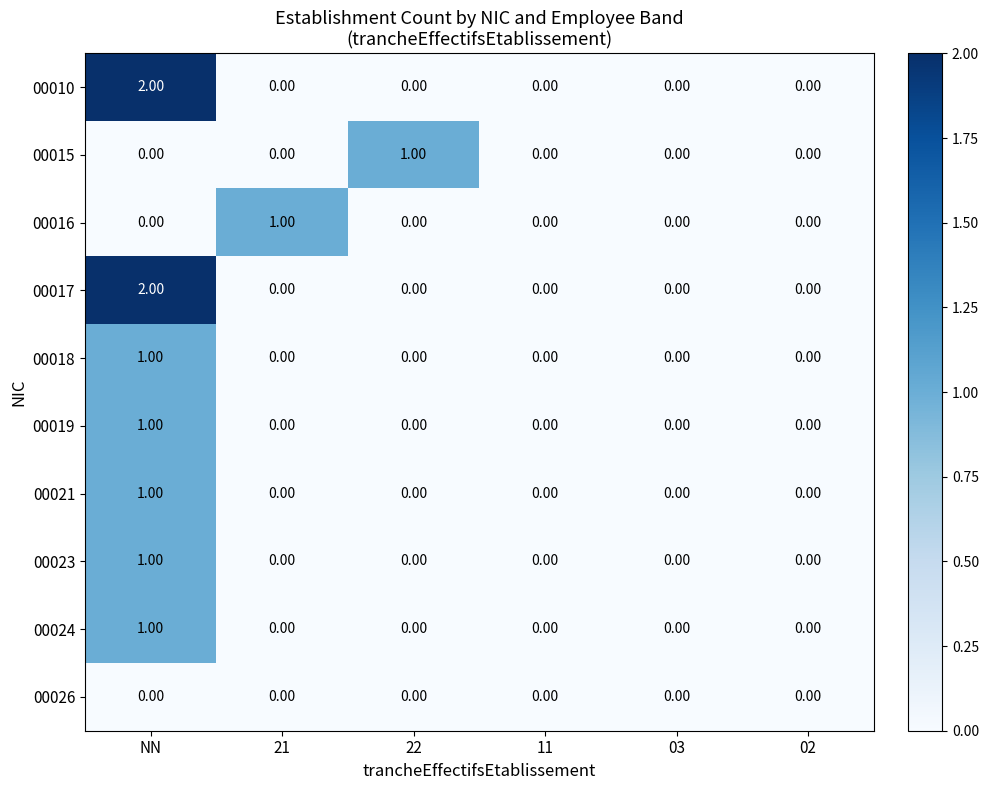

What is the greatest value displayed?

2